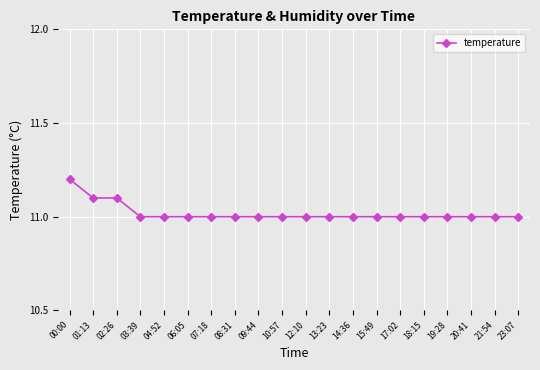

True or false: the data shows 11.0 at 19:28.

True